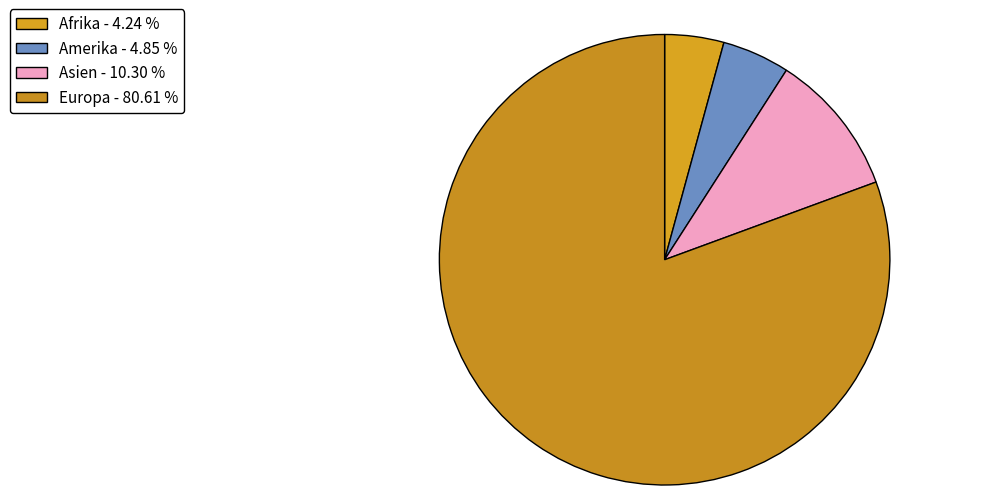

How many segments does this pie chart have?

4